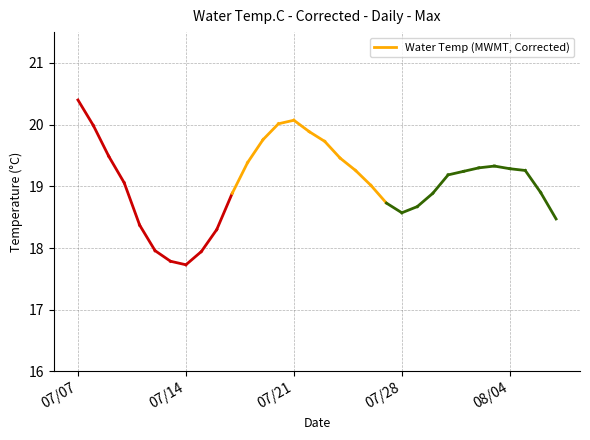

True or false: the data shows 32.0 at 2015-07-23.

False